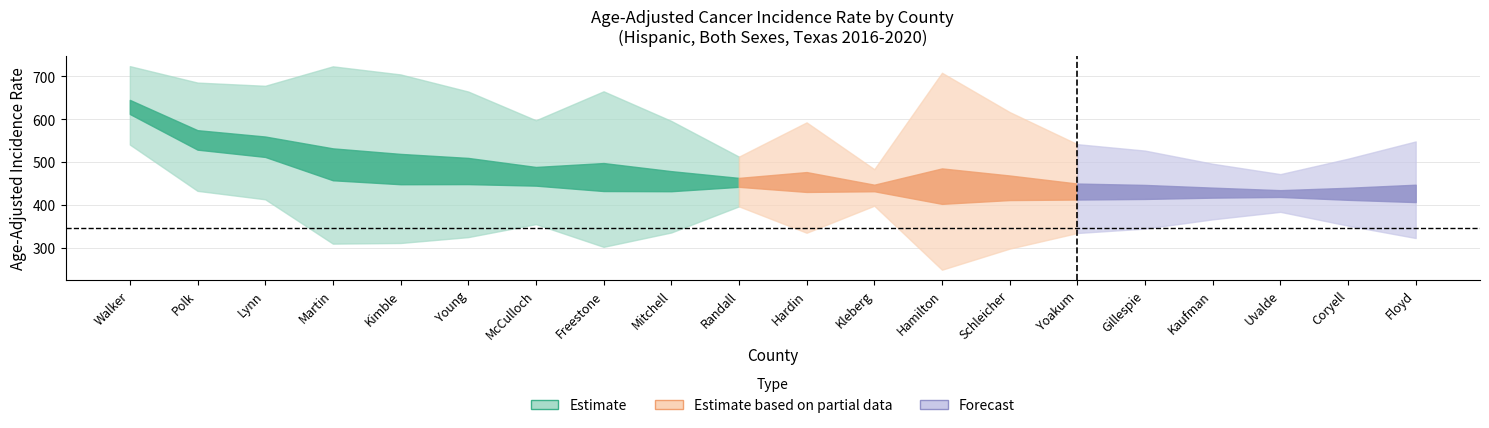

What is the difference between the second highest and second lowest values in the upper_ci series?

240.1